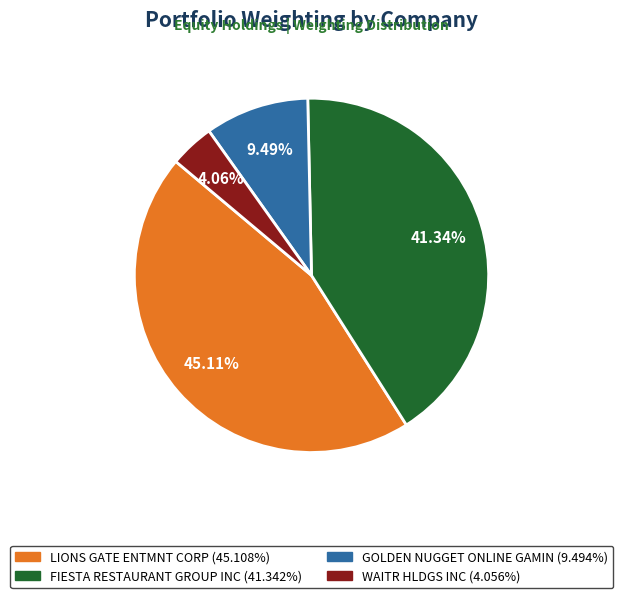

To the nearest percent, what portion does WAITR HLDGS INC represent?

4%